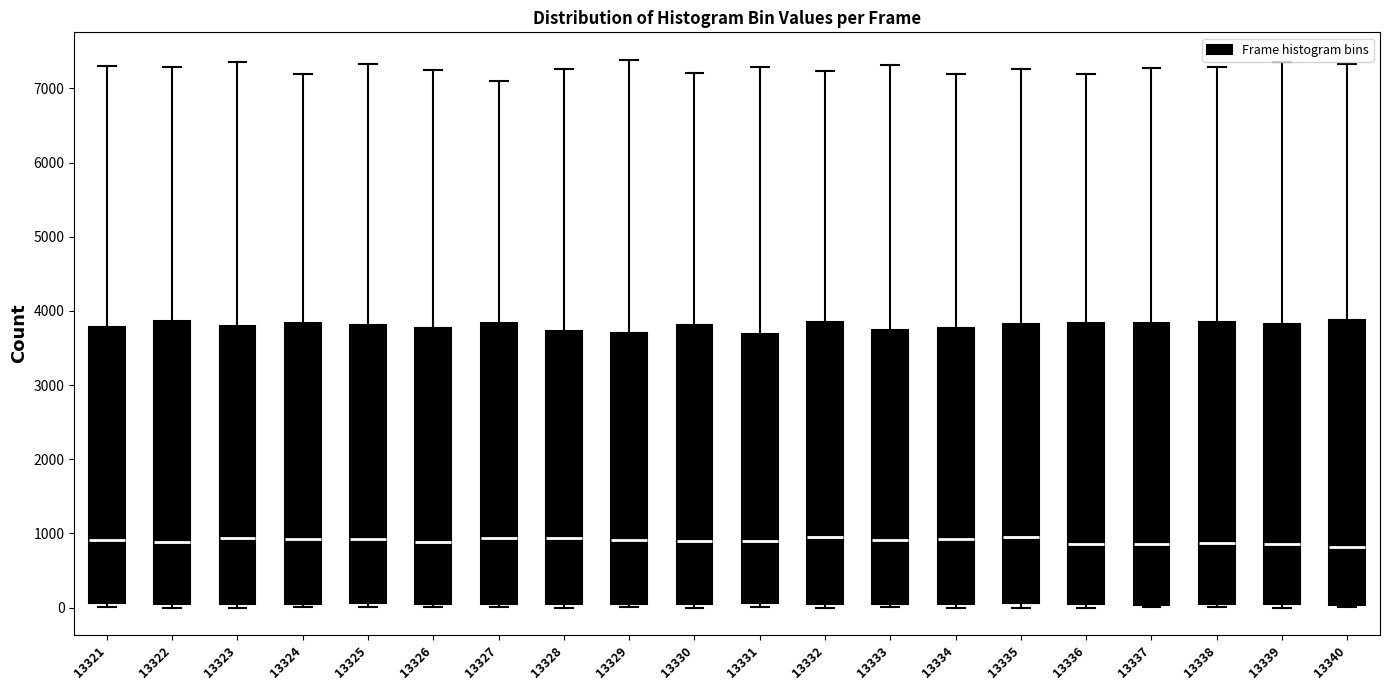

Reading left to right, transcribe this box plot: for each box, give where its median line is, the range the box spans, and where its two whiskers end, as read against the y-axis. The values are not printed on the chart, so give them approximately, as read against the axis.

13321: median 900, box 100 to 3800, whiskers 0 to 7300
13322: median 900, box 100 to 3900, whiskers 0 to 7300
13323: median 900, box 100 to 3800, whiskers 0 to 7400
13324: median 900, box 0 to 3800, whiskers 0 (just below the box's lower edge) to 7200
13325: median 900, box 100 to 3800, whiskers 0 to 7300
13326: median 900, box 0 to 3800, whiskers 0 (just below the box's lower edge) to 7300
13327: median 900, box 100 to 3800, whiskers 0 to 7100
13328: median 900, box 100 to 3700, whiskers 0 to 7300
13329: median 900, box 100 to 3700, whiskers 0 to 7400
13330: median 900, box 0 to 3800, whiskers 0 (just below the box's lower edge) to 7200
13331: median 900, box 100 to 3700, whiskers 0 to 7300
13332: median 900, box 0 to 3800, whiskers 0 (just below the box's lower edge) to 7200
13333: median 900, box 0 to 3700, whiskers 0 (just below the box's lower edge) to 7300
13334: median 900, box 0 to 3800, whiskers 0 (just below the box's lower edge) to 7200
13335: median 1000, box 100 to 3800, whiskers 0 to 7300
13336: median 900, box 0 to 3800, whiskers 0 (just below the box's lower edge) to 7200
13337: median 900, box 0 to 3800, whiskers 0 (just below the box's lower edge) to 7300
13338: median 900, box 0 to 3900, whiskers 0 (just below the box's lower edge) to 7300
13339: median 900, box 0 to 3800, whiskers 0 (just below the box's lower edge) to 7400
13340: median 800, box 0 to 3900, whiskers 0 (just below the box's lower edge) to 7300